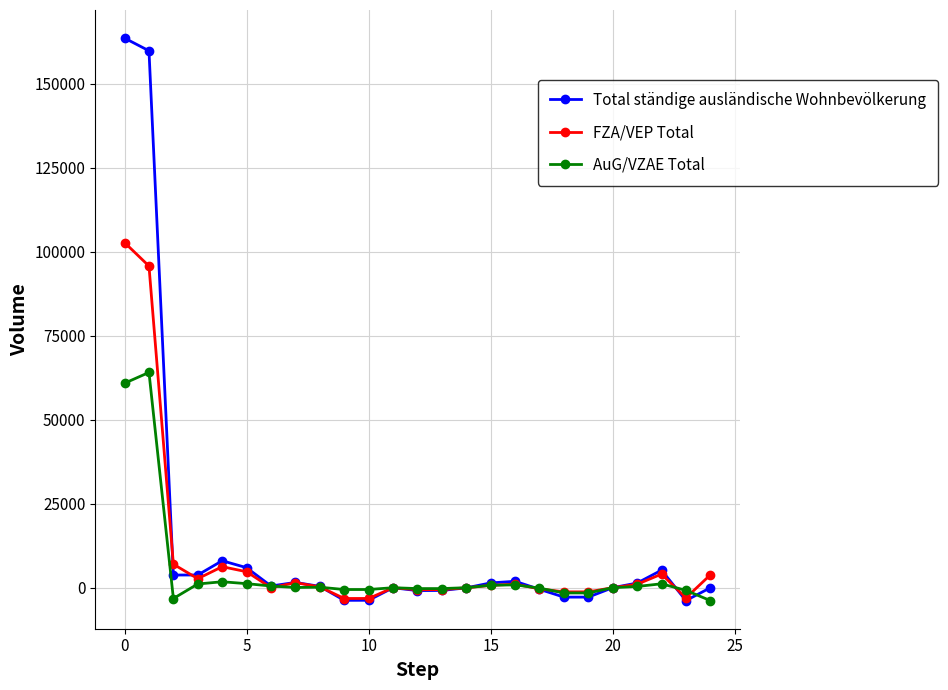

List the series in order of their overall mean, lowest first.

AuG/VZAE Total, FZA/VEP Total, Total ständige ausländische Wohnbevölkerung